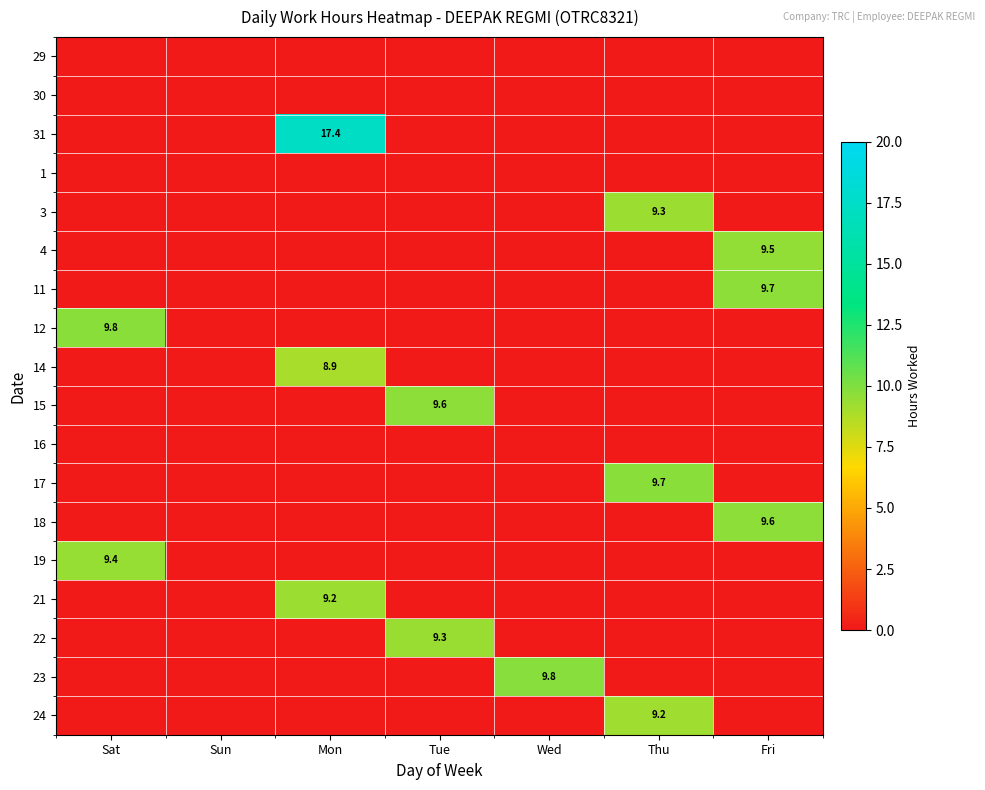

The 22 series shows 3.0 at Tue. True or false?

False